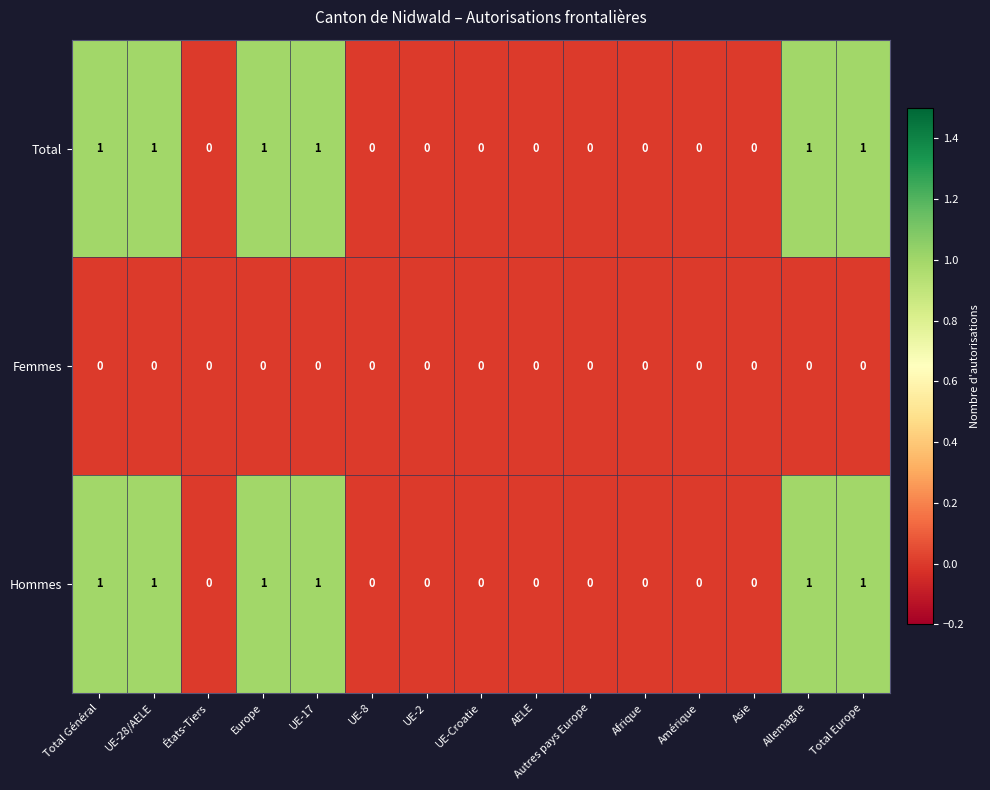

How many Hommes values are between 0 and 1?

15